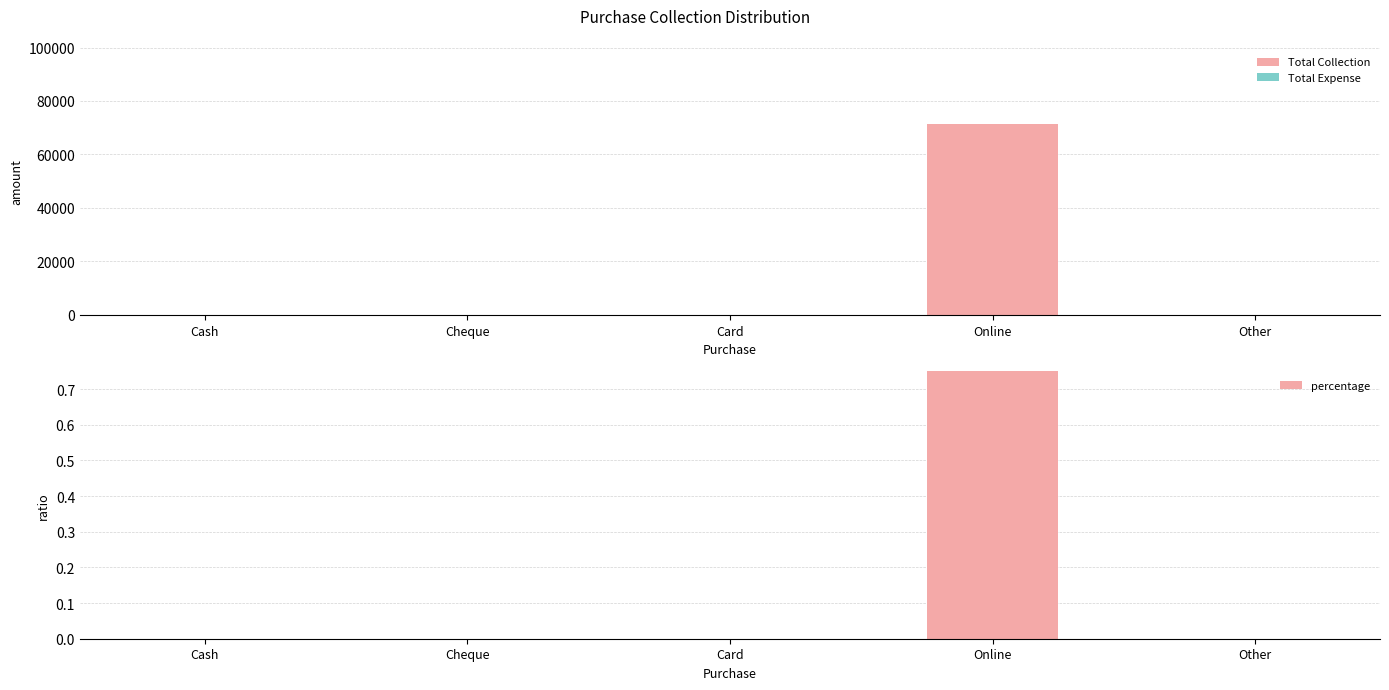

List the labels in order of Total Collection value, largest first.

Online, Cash, Cheque, Card, Other